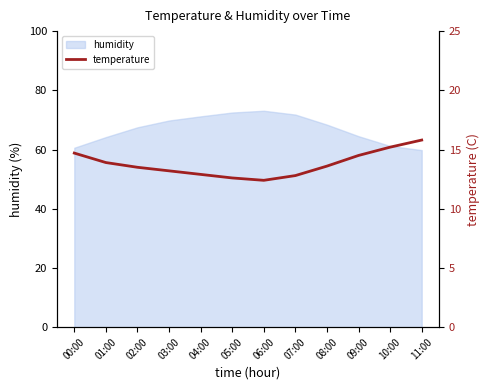

At which category does the data reach its first local valley?

06:00